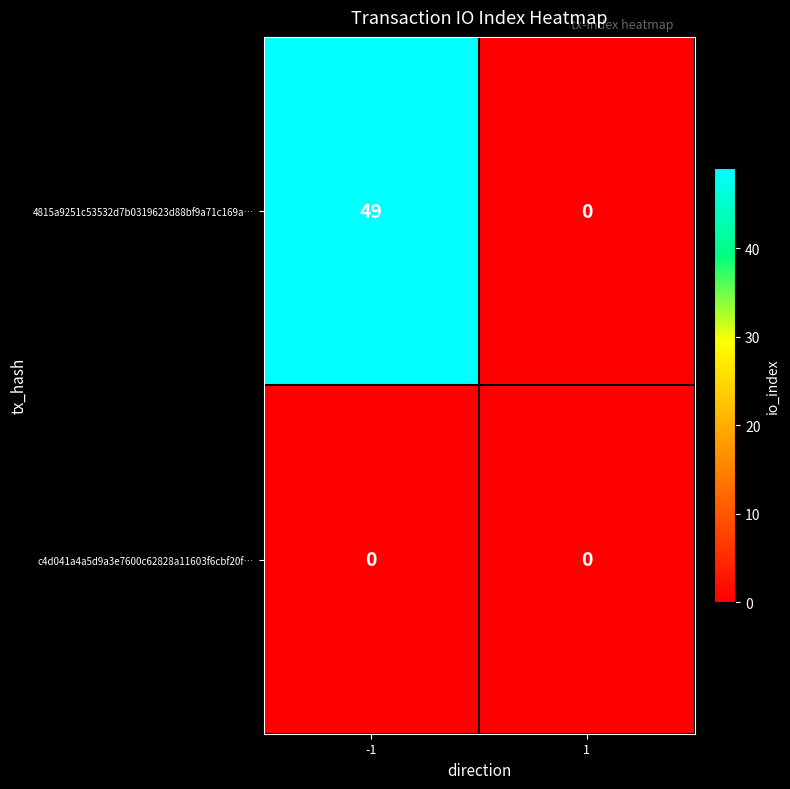

At which category does the chart reach its peak across all series?

-1